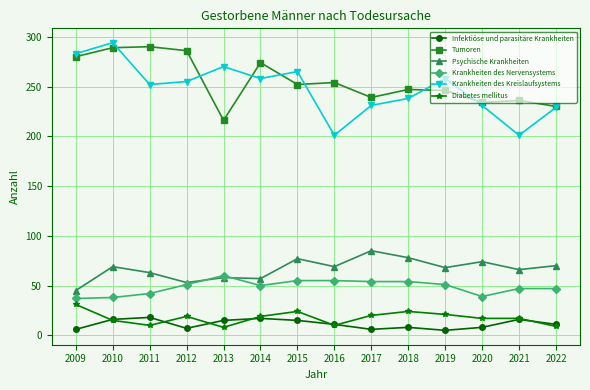

Which category has the highest value in the Psychische Krankheiten series?

2017